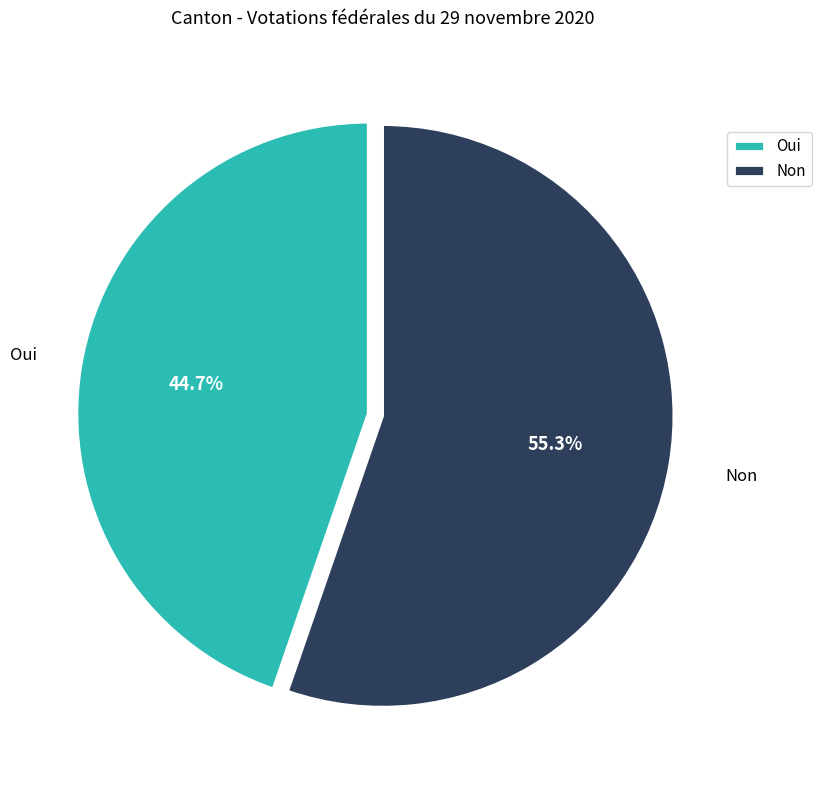

Is the sum of Non and Oui greater than half?

Yes